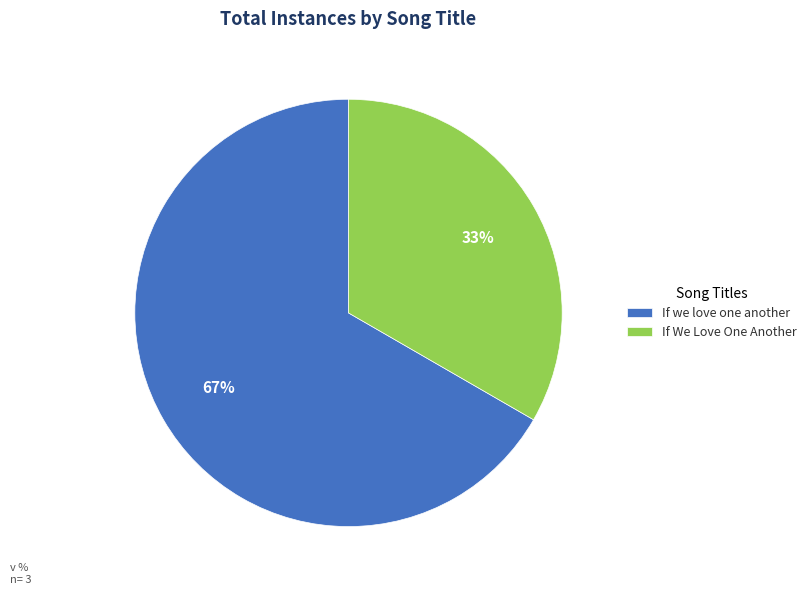

How many slices are in this pie chart?

2